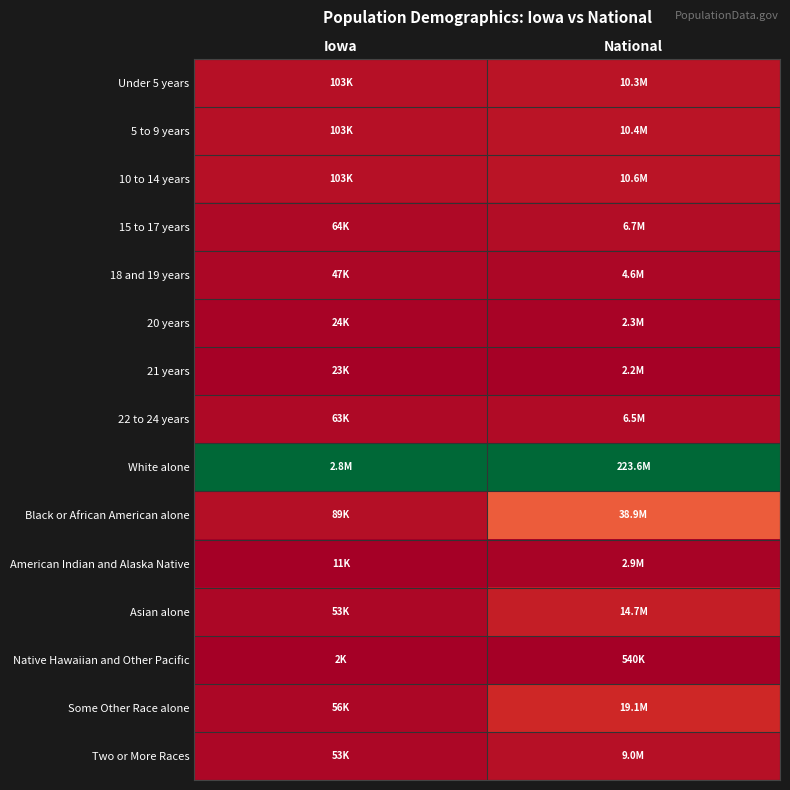

Which label corresponds to the largest value in the chart?

Iowa